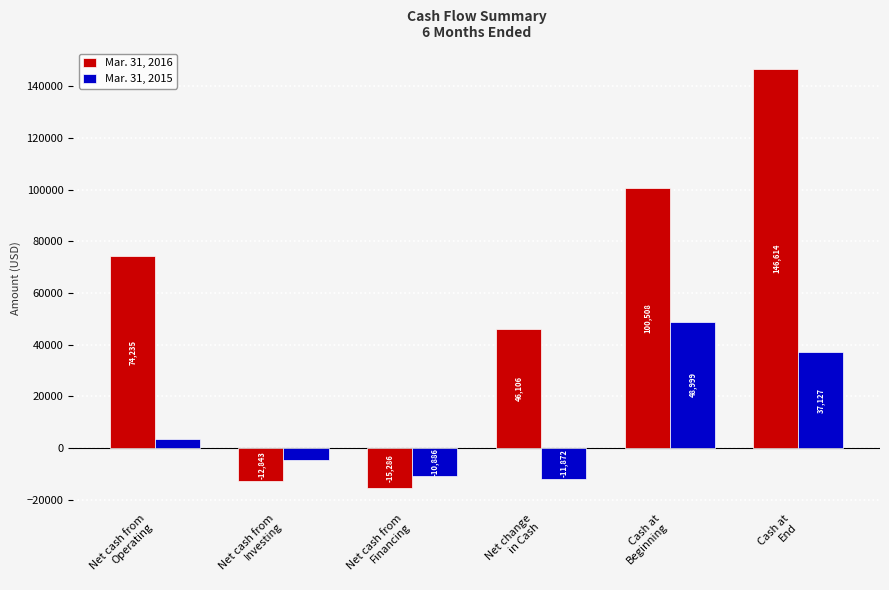

How many values in Mar. 31, 2015 are below zero?

3